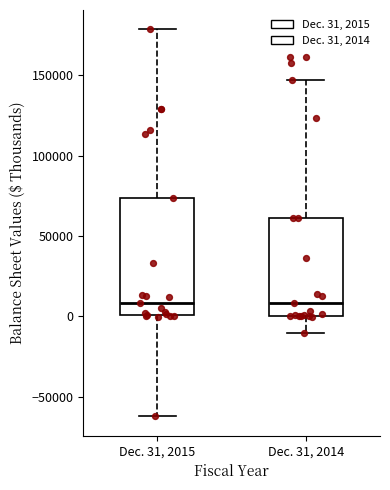

Where is the upper edge of the box for Dec. 31, 2014 on the y-axis? The values are not printed on the chart, so give them approximately, as read against the axis.

60000